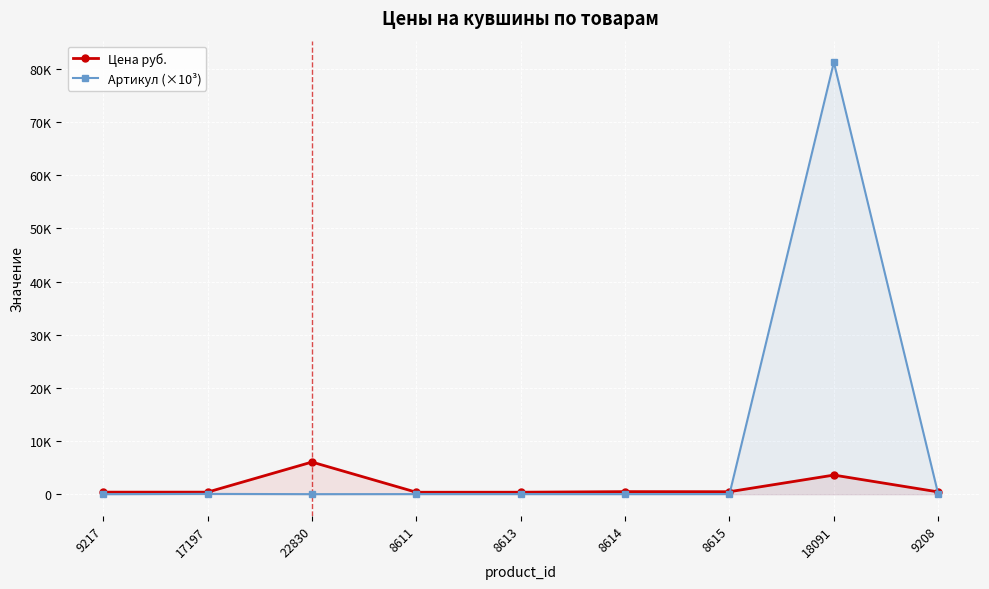

How many lines are shown in the chart?

2